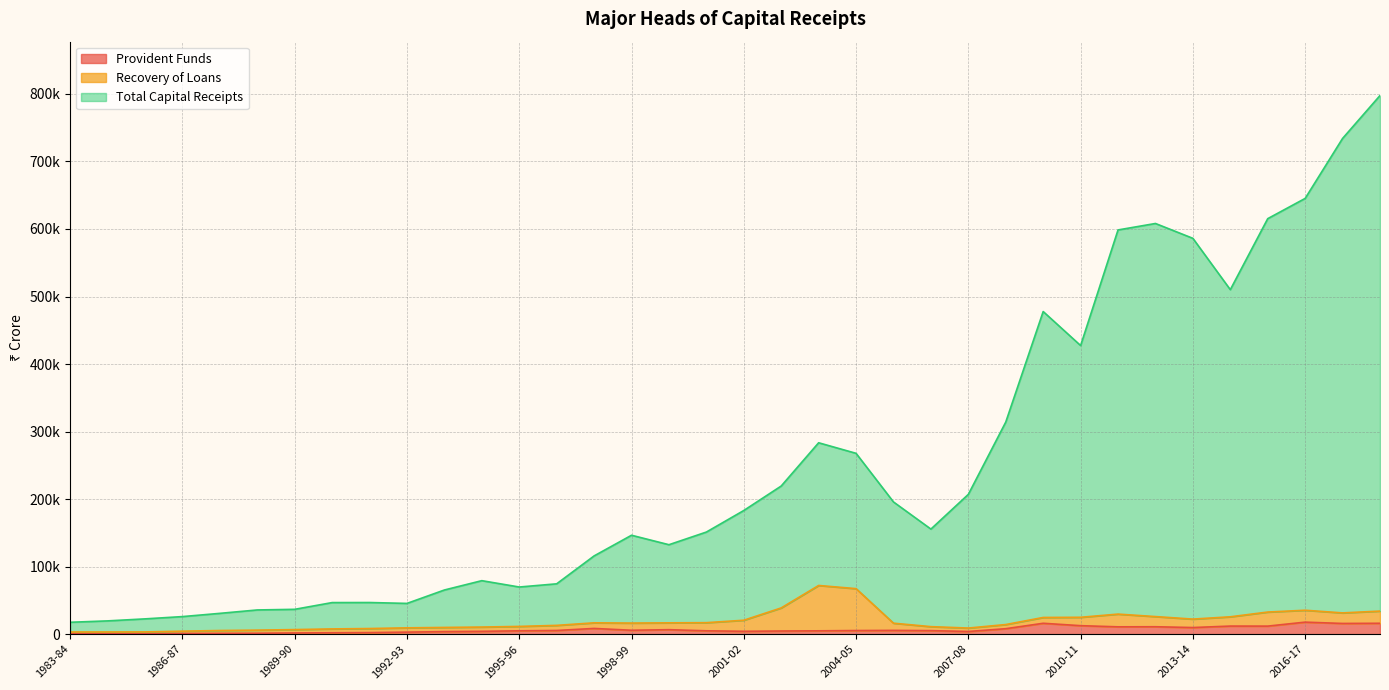

At which label does Provident Funds reach its peak?

2016-17